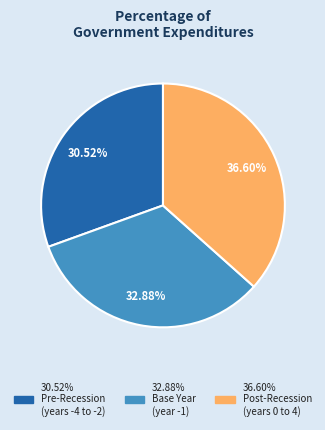

Is there a majority slice in this chart?

No